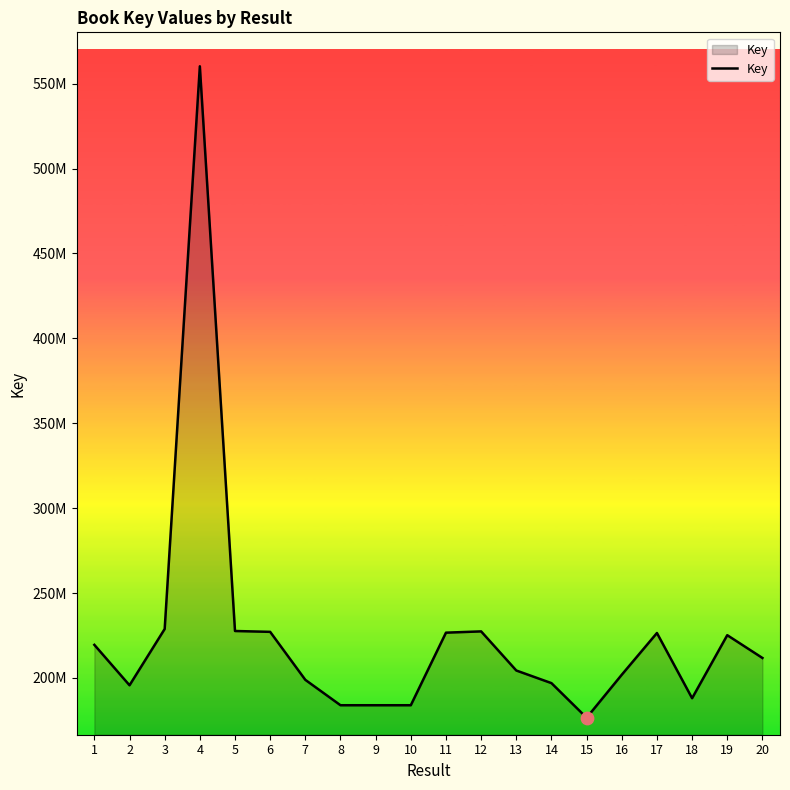

What is the change in value from 3 to 20?

-17075530